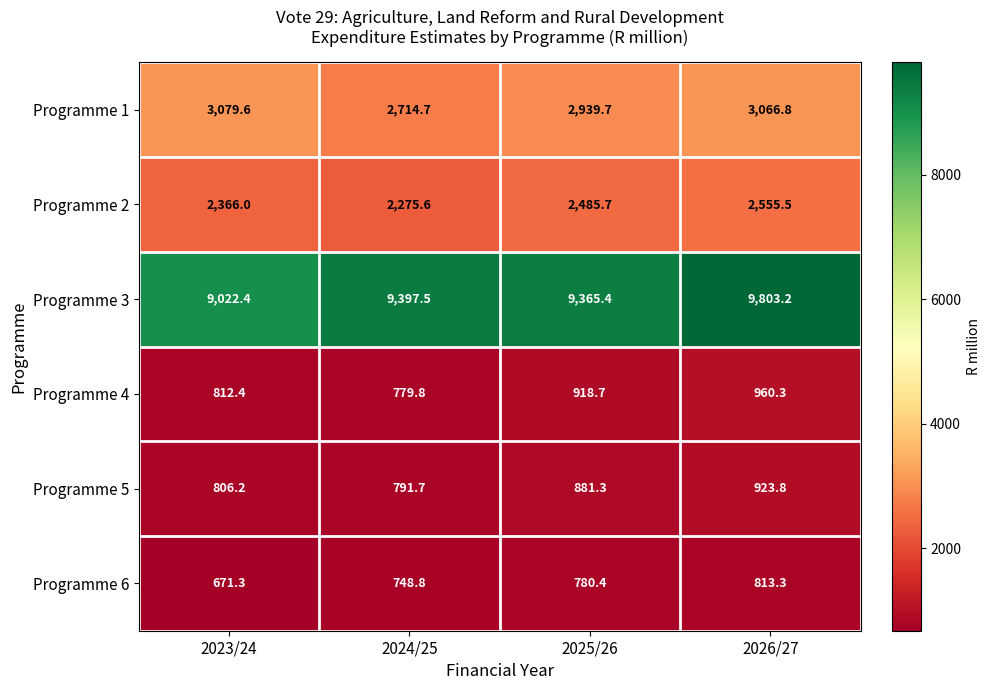

Count the number of data series in this chart.

6